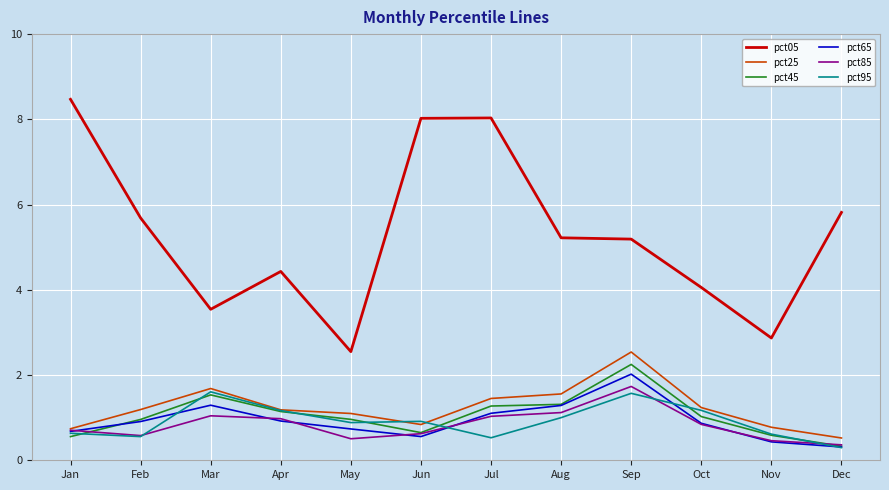

What is the difference between the maximum and minimum values in the pct45 series?

1.9